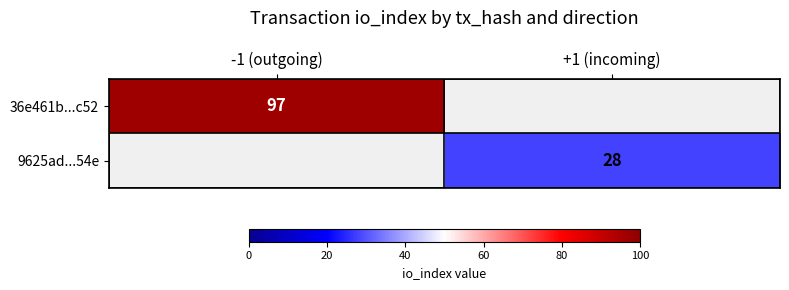

True or false: 9625ad...54e has a value of 28 at +1 (incoming).

True